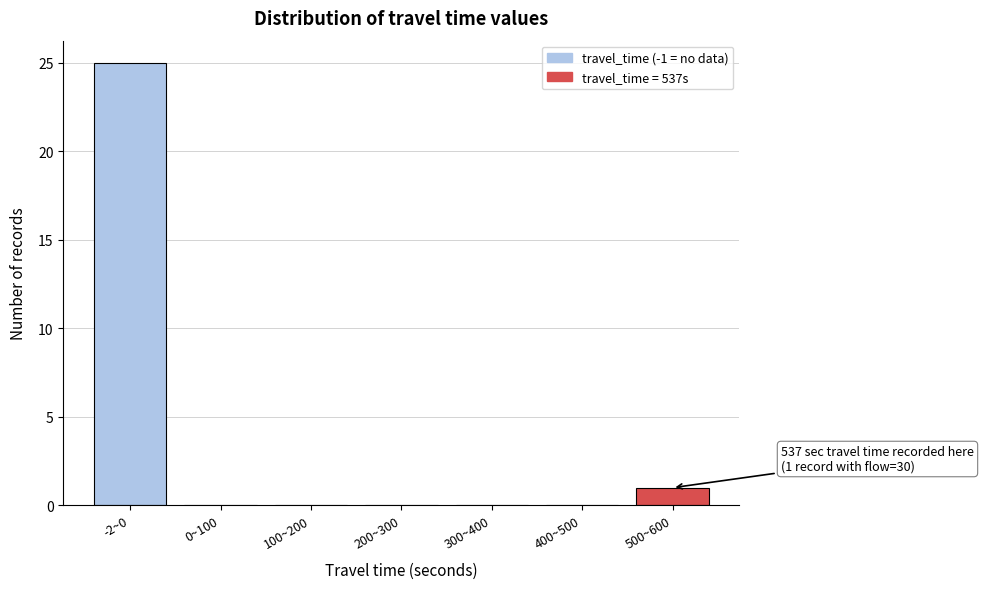

Reading left to right, what are all the values shown in this chart?

-2~0=25	0~100=0	100~200=0	200~300=0	300~400=0	400~500=0	500~600=1